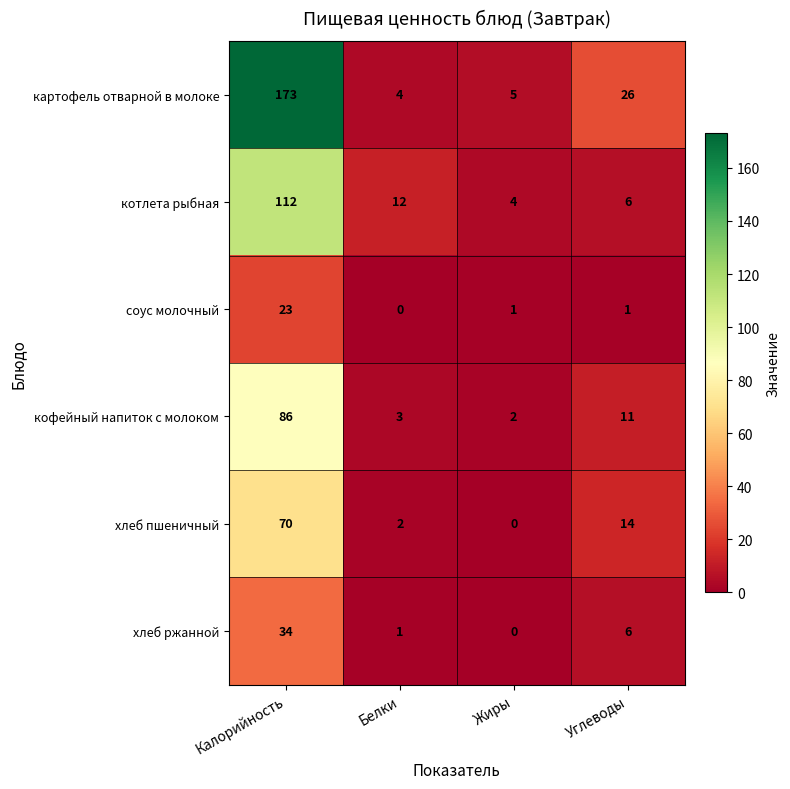

True or false: кофейный напиток с молоком has a value of 86 at Калорийность.

True